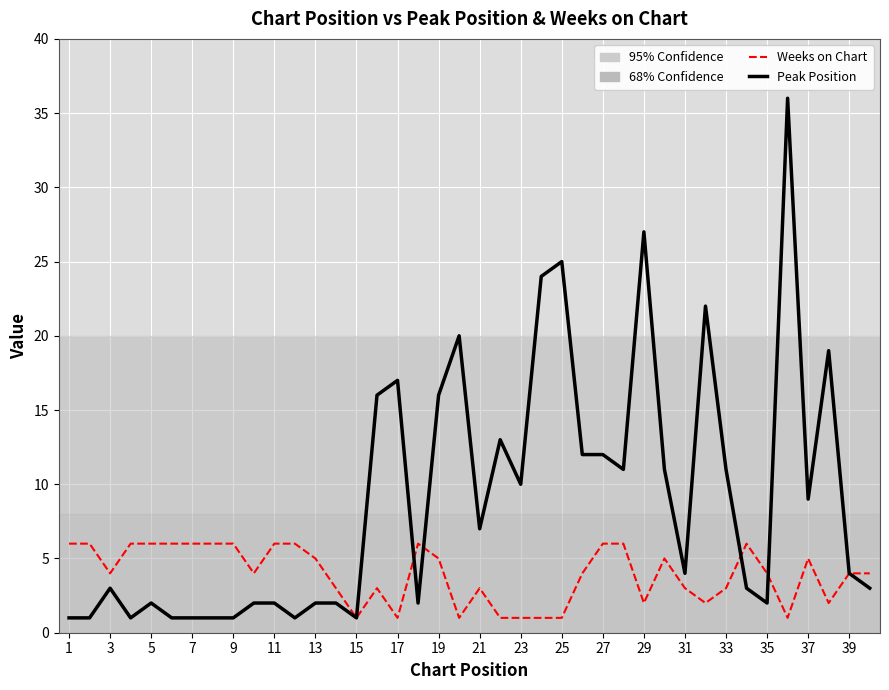

Which series has the largest total across all categories?

Peak Position